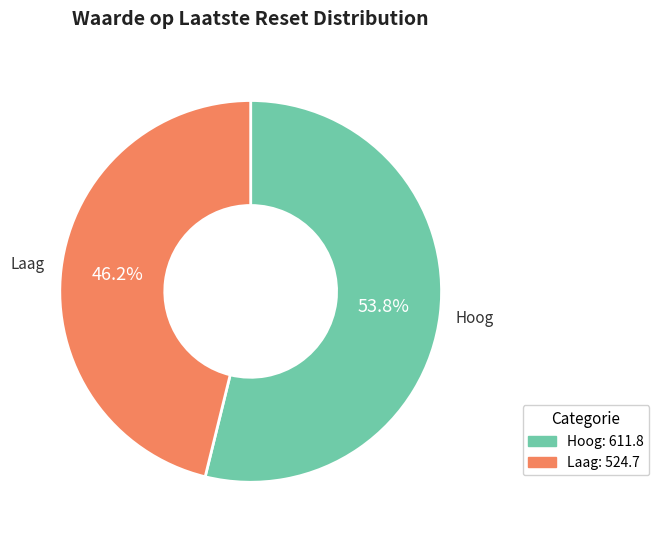

Is there any slice that represents more than half of the pie?

Yes